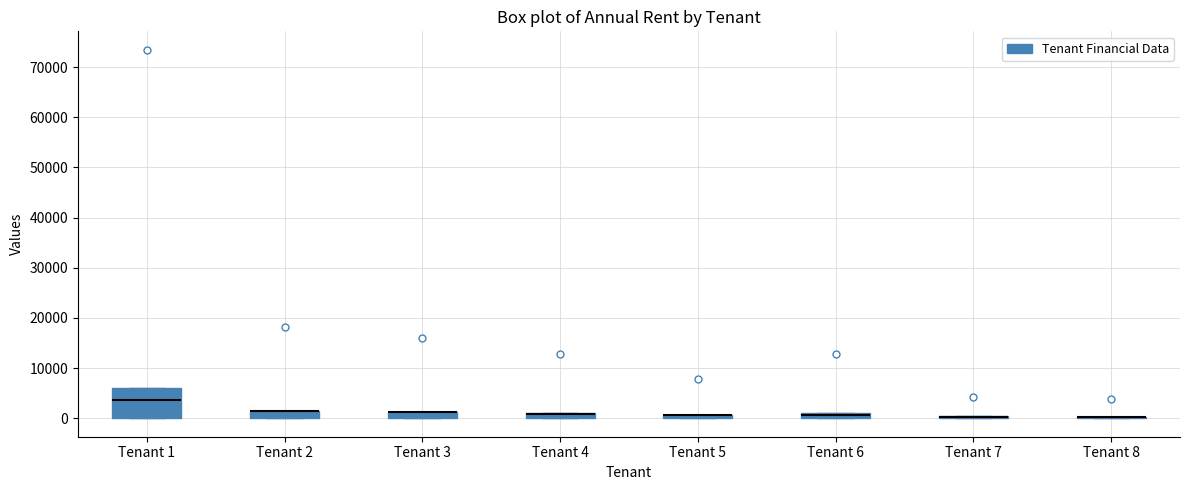

Which box is the tallest, from its lower edge to its upper edge?

Tenant 1